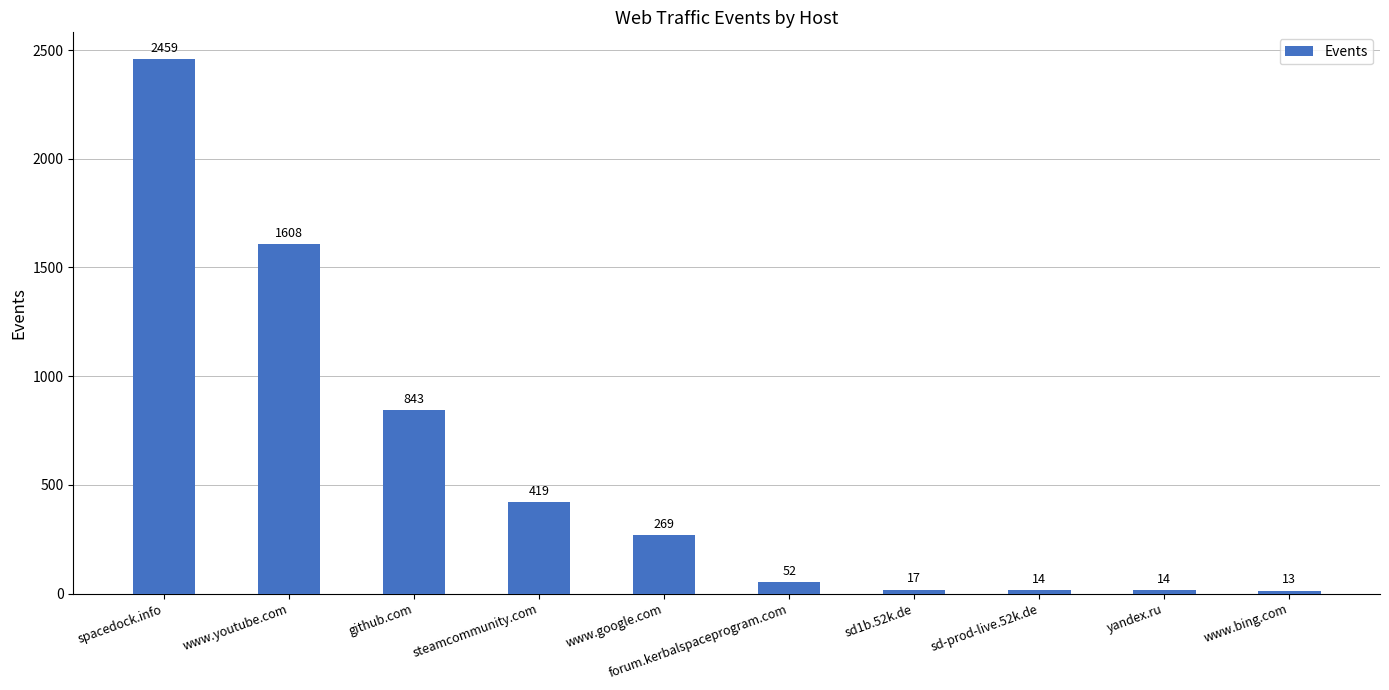

What is the label of the 10th bar from the left?

www.bing.com